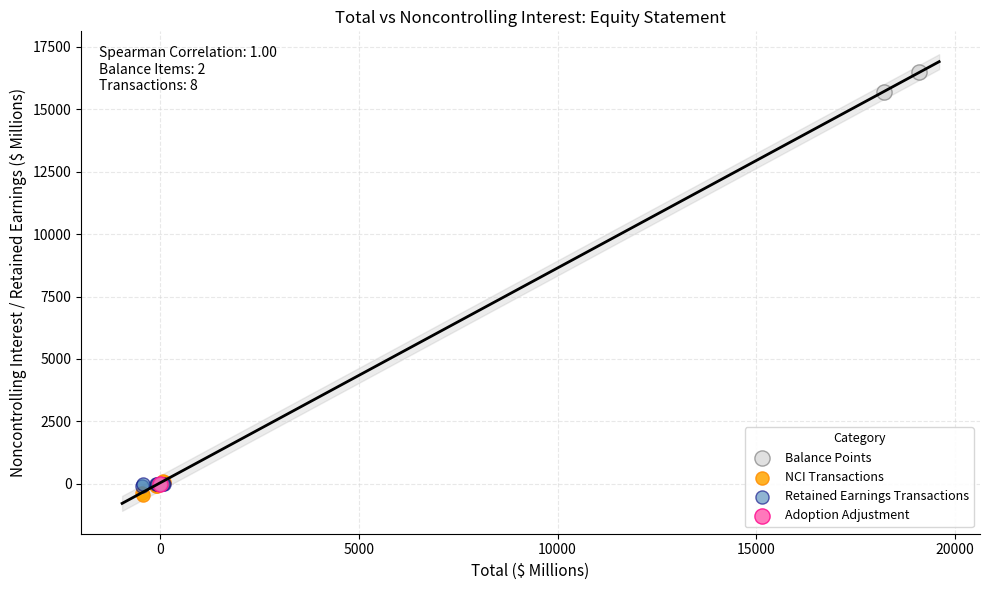

What are all the series names shown in the legend?

Balance Points, NCI Transactions, Retained Earnings Transactions, Adoption Adjustment